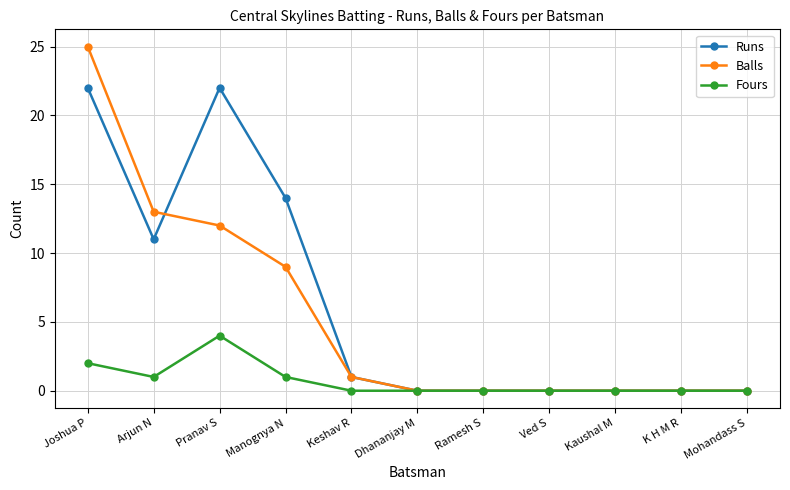

The value of Balls at Joshua P is 25. True or false?

True